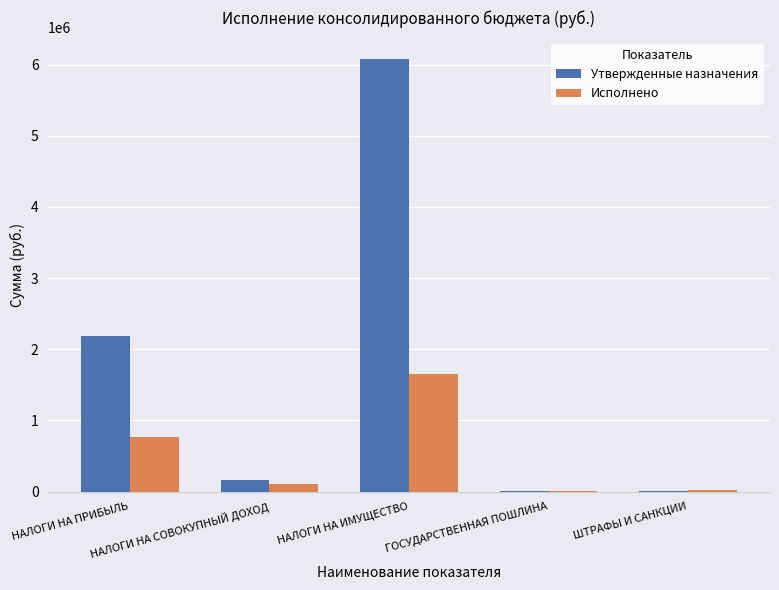

What is the sum of all Исполнено values?

2572665.7